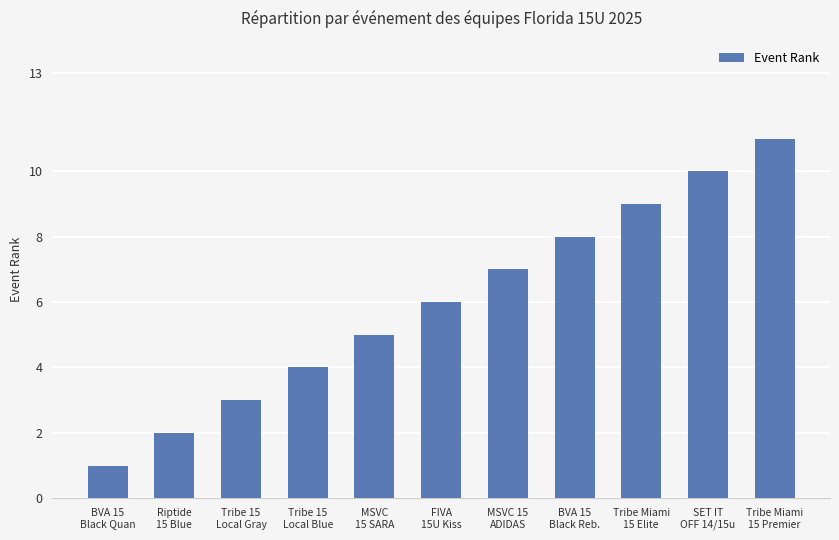

What is the label of the 4th bar from the left?

Tribe 15
Local Blue